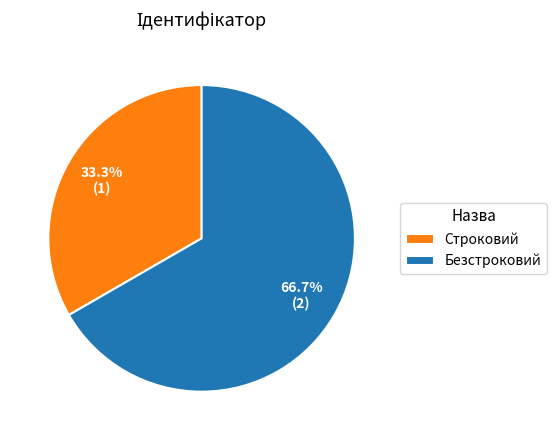

Which category has the smallest portion of the pie?

Строковий